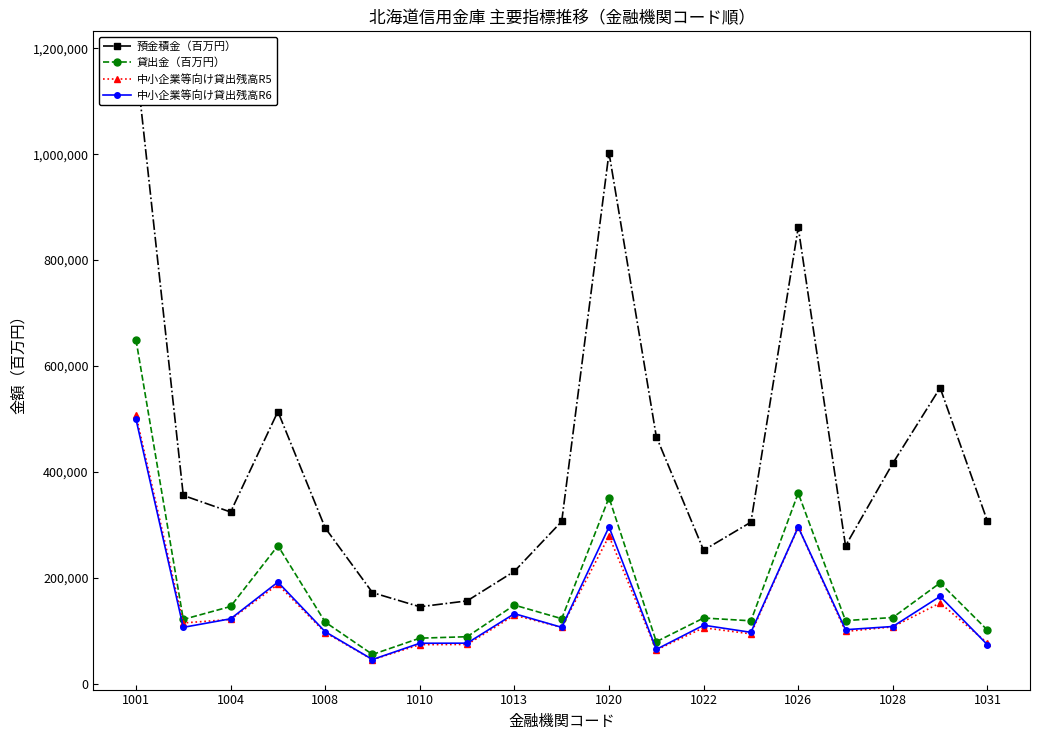

Is this an area chart (filled region under the line)?

No